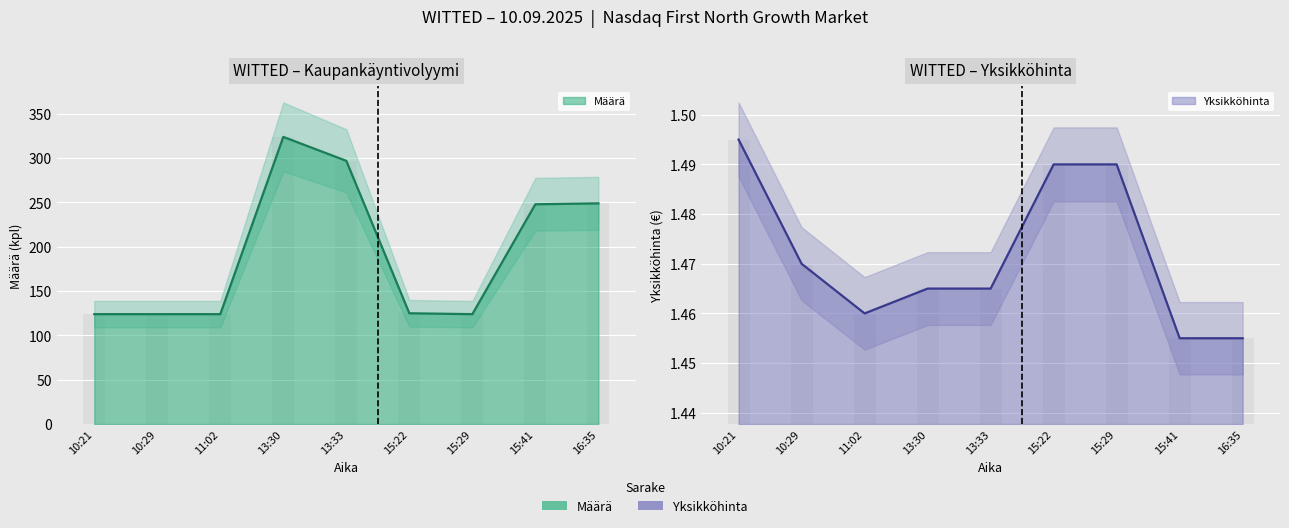

Is it true that Yksikköhinta equals 2.0 at 15:22?

False